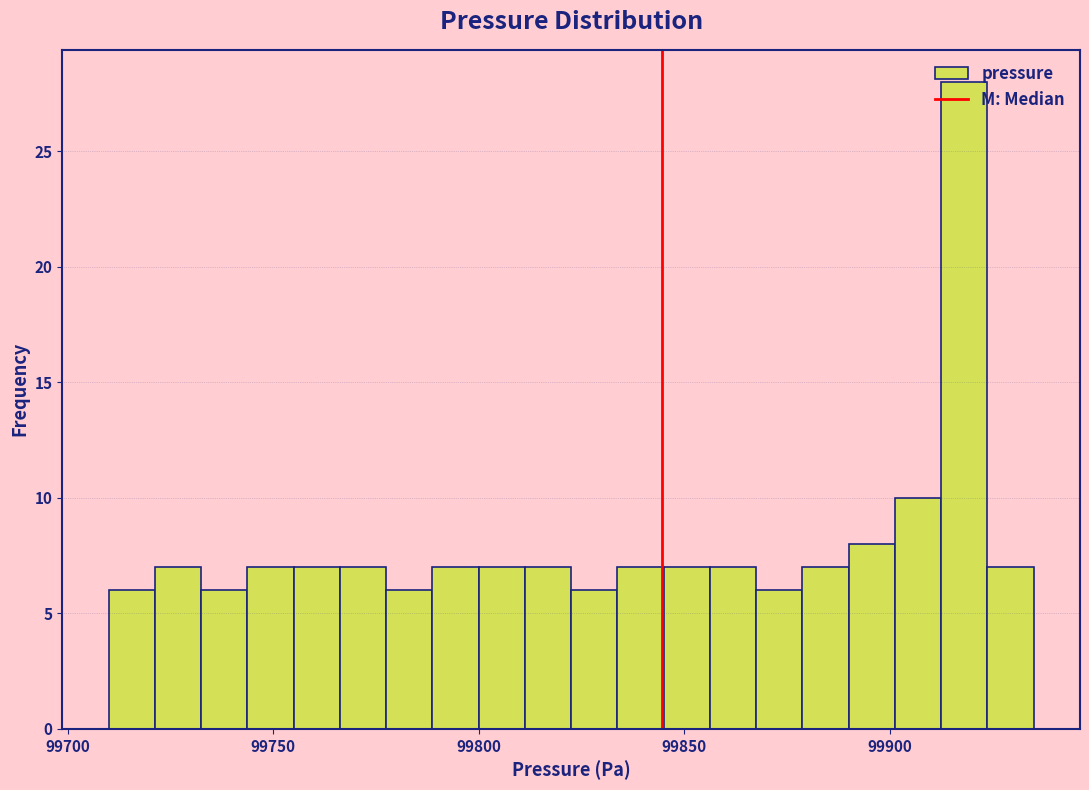

Around what value on the x-axis is the tallest bar? Give the approximate position of its centre, as read against the axis.

99920